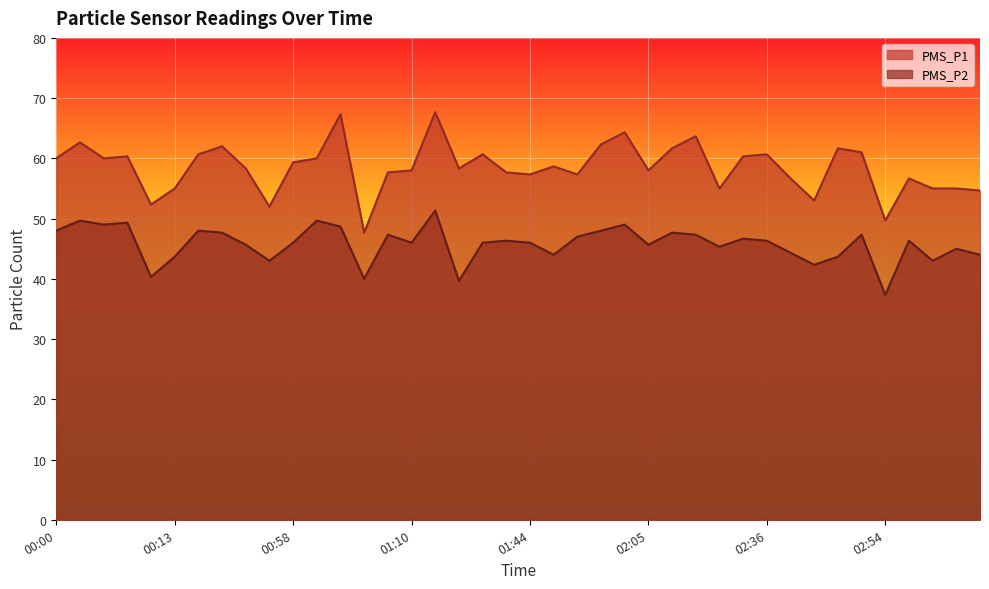

At which label does PMS_P1 first exceed 58?

00:00